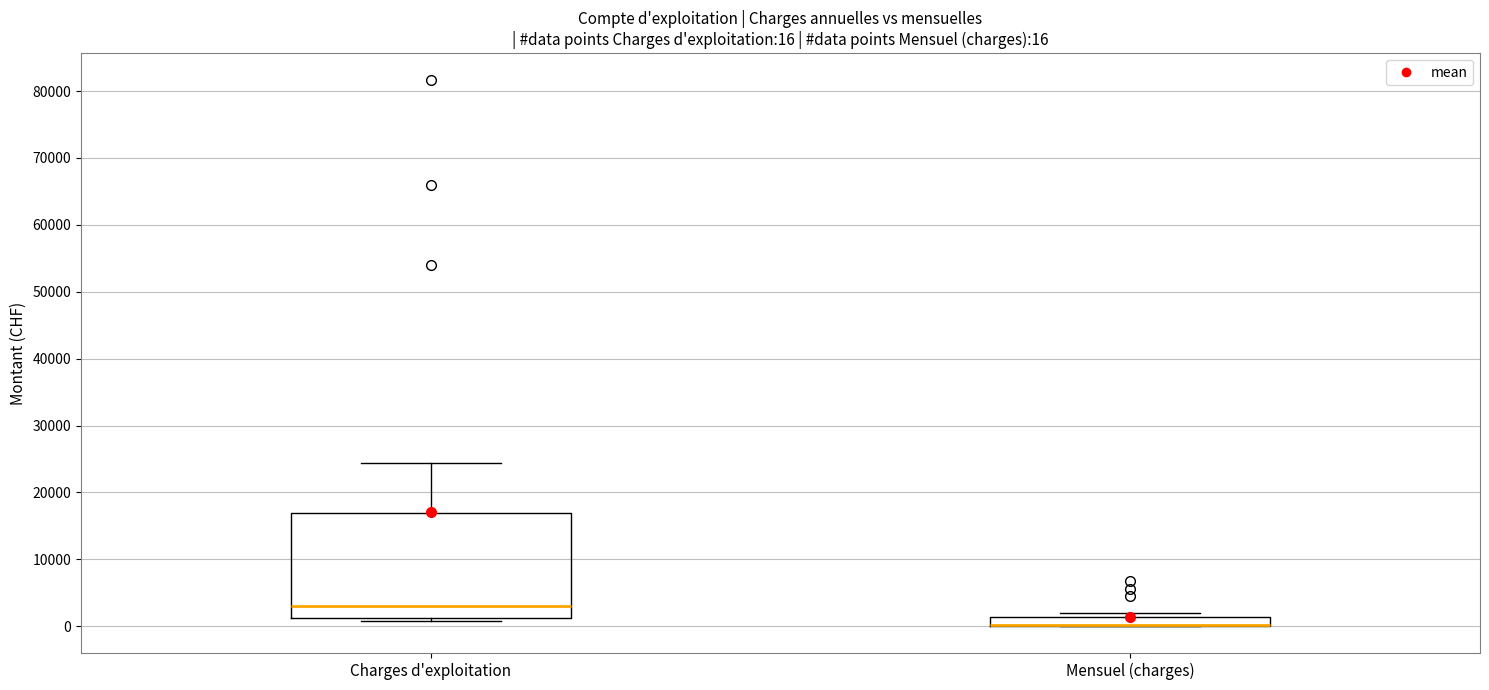

Which box is the tallest, from its lower edge to its upper edge?

Charges d'exploitation